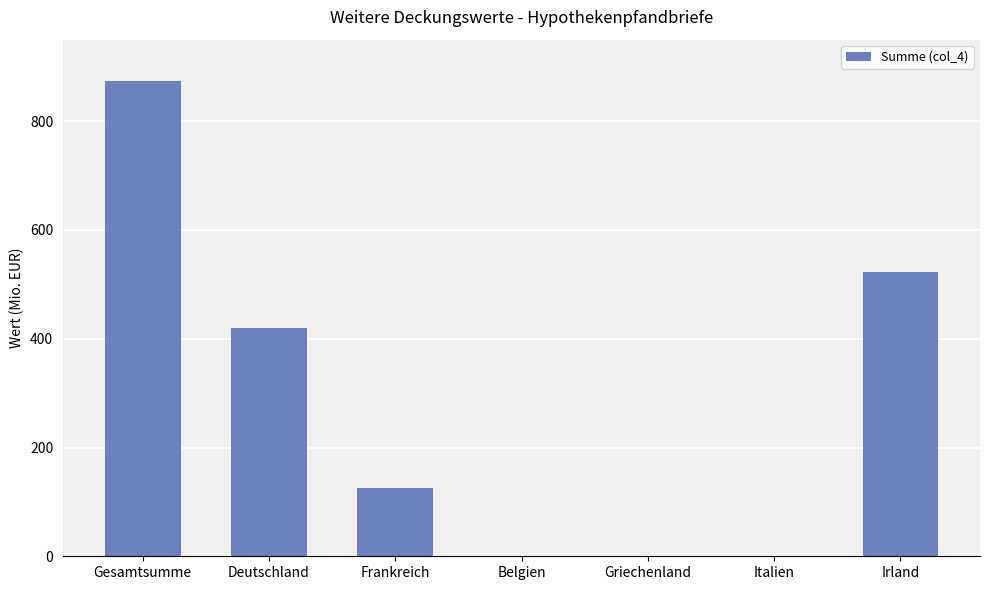

Which category has the highest value across all series?

Gesamtsumme